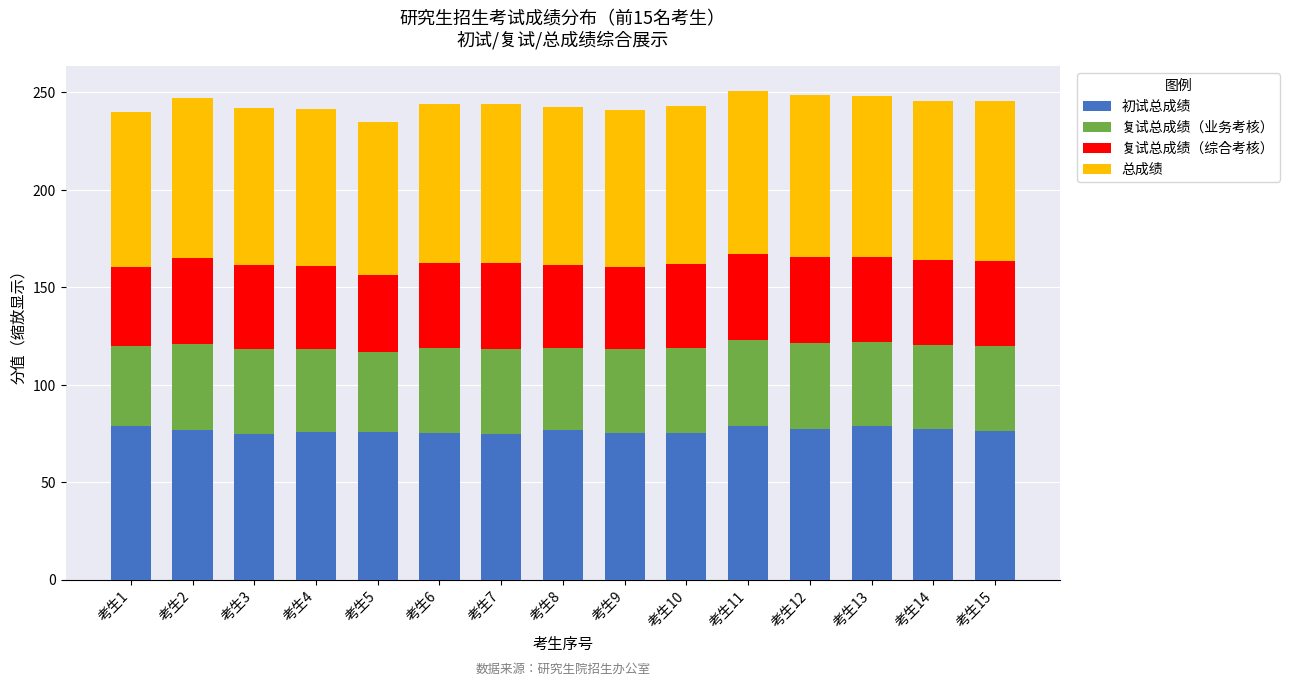

Does the chart contain any negative values?

No